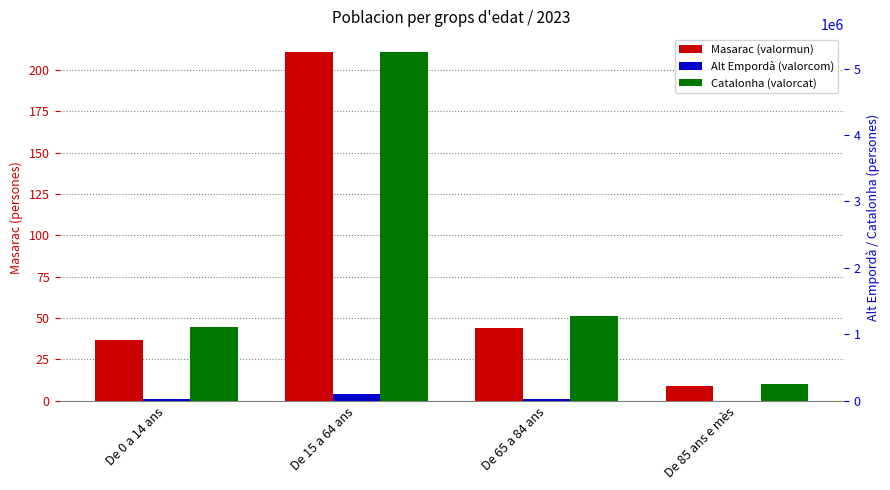

Which series changed the most between De 0 a 14 ans and De 85 ans e mès?

Catalonha (valorcat)